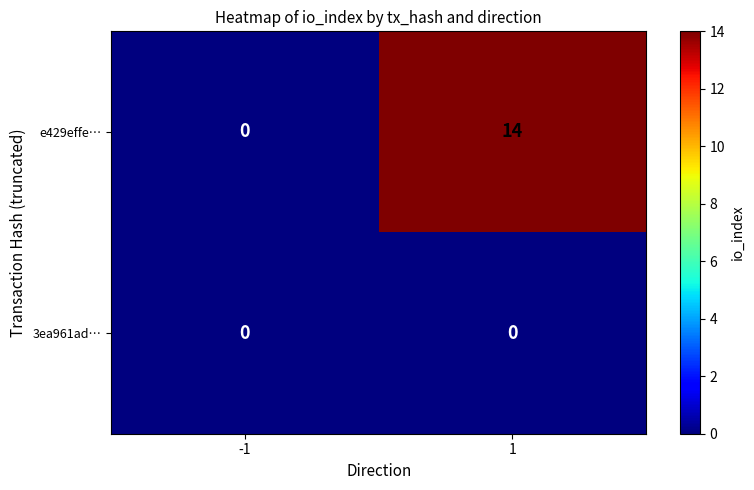

What is the approximate value of e429effe… at 1?

14